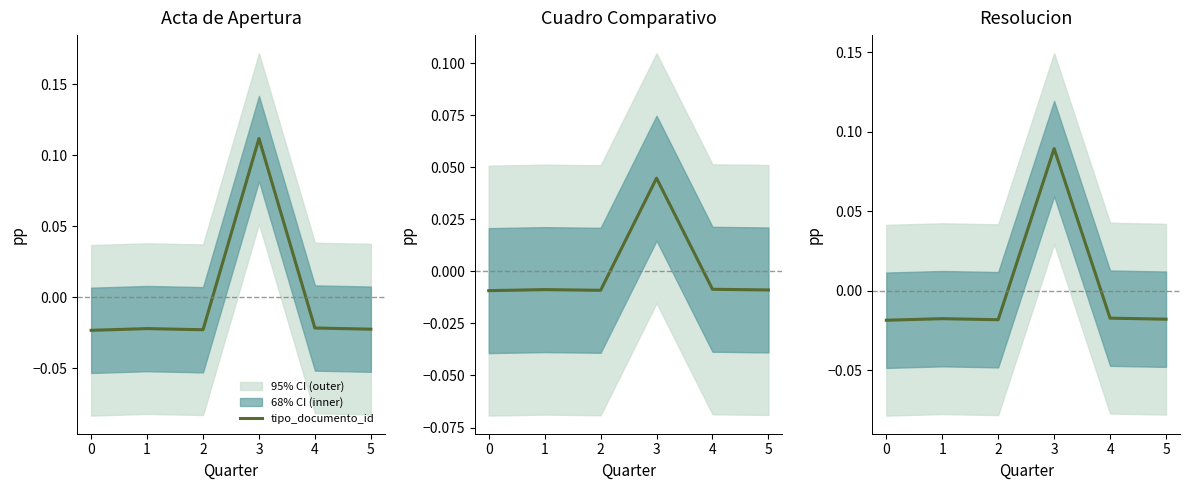

The value at 4 is -0.0. True or false?

True